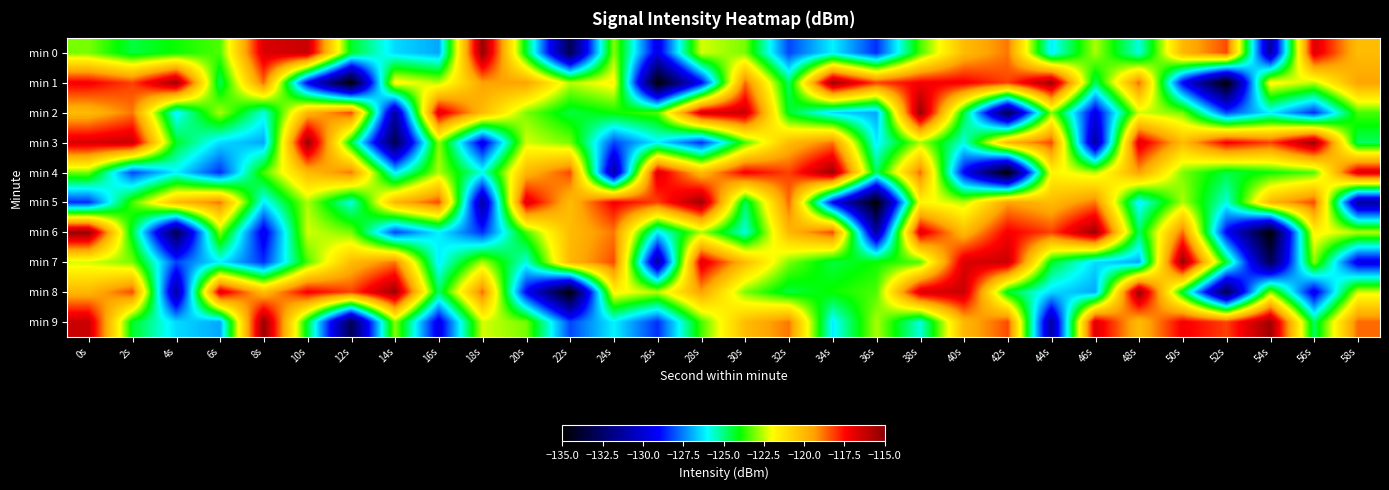

At which category is the sum across all series the highest?

38s